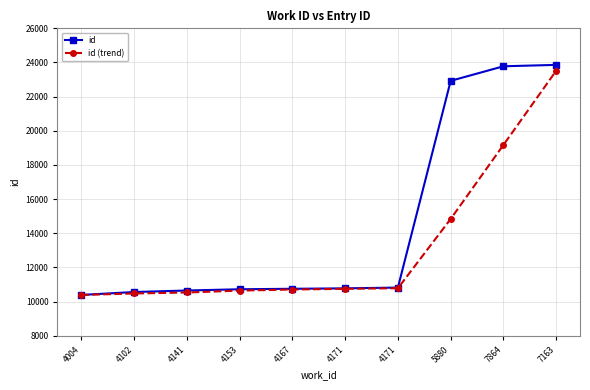

Which series has the largest range (max minus min)?

id